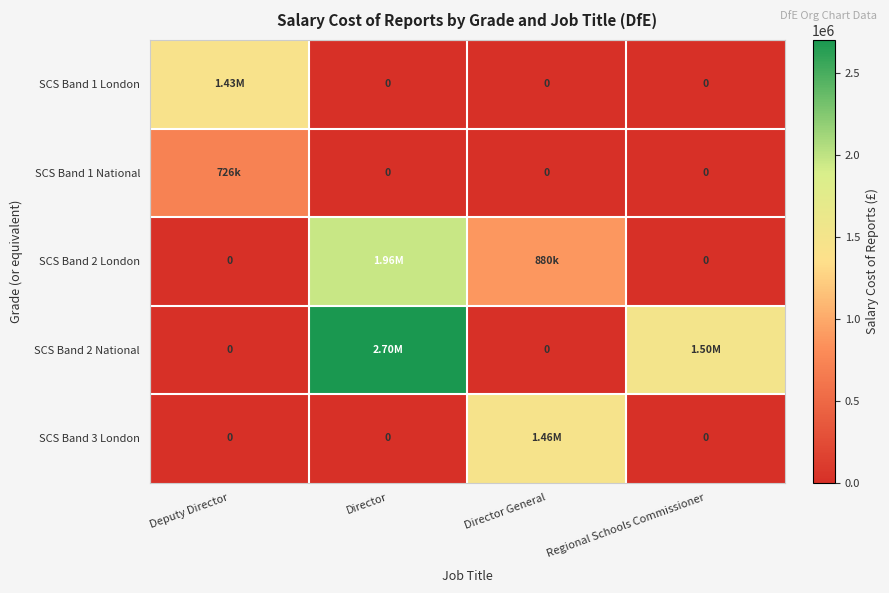

Count the SCS Band 1 London values in the range 0 to 1428269.

4